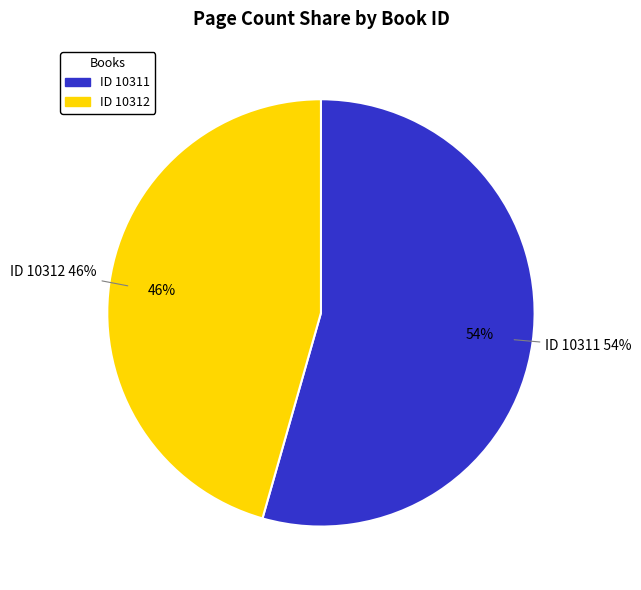

Combined, what portion of the pie is 10311 and 10312?

100.0%